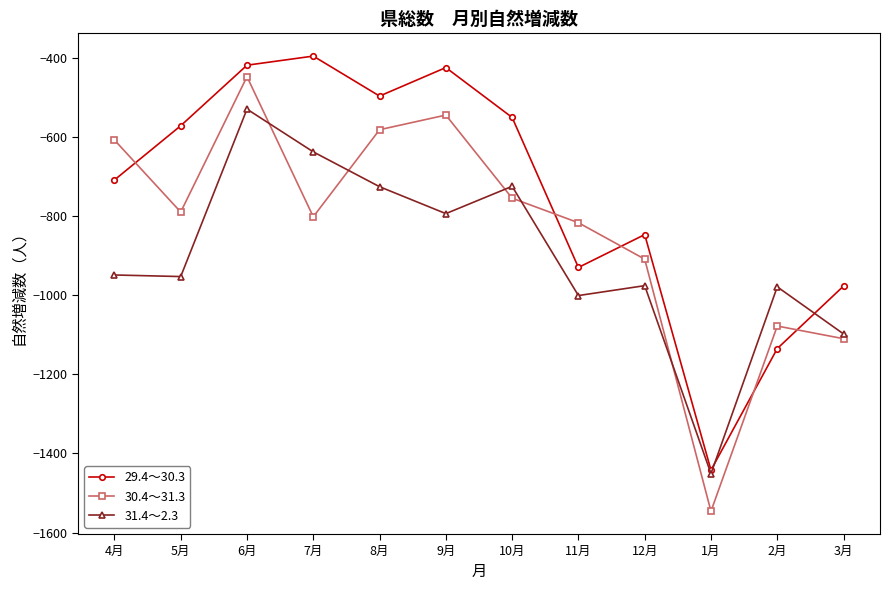

What is the smallest value displayed?

-1546